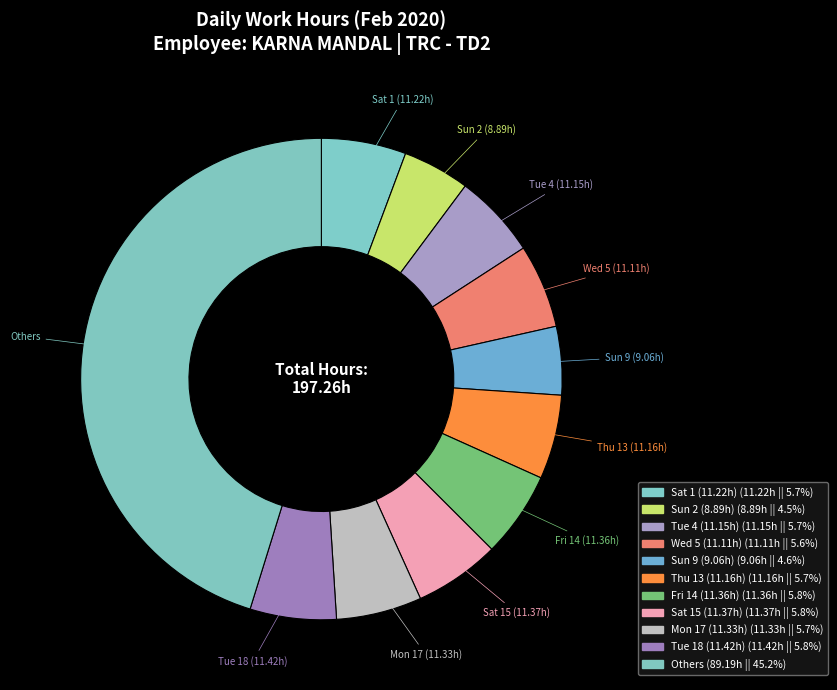

Count the number of slices in the pie.

11